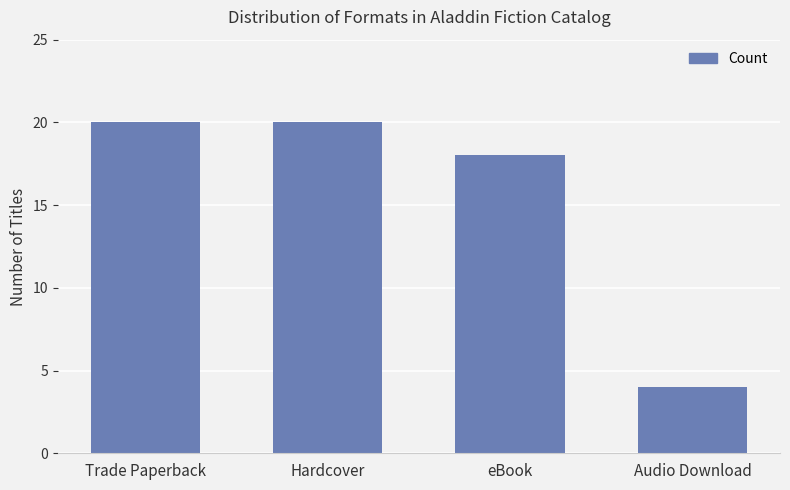

Is it true that the value at Trade Paperback is 12?

False